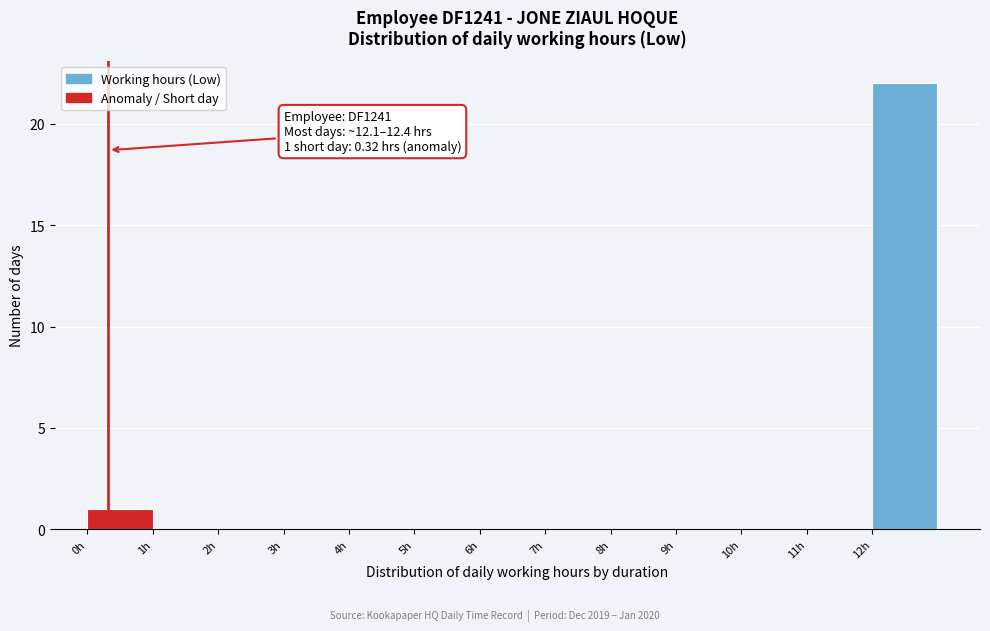

Over which range of the x-axis is the bar tallest?

12 to 13